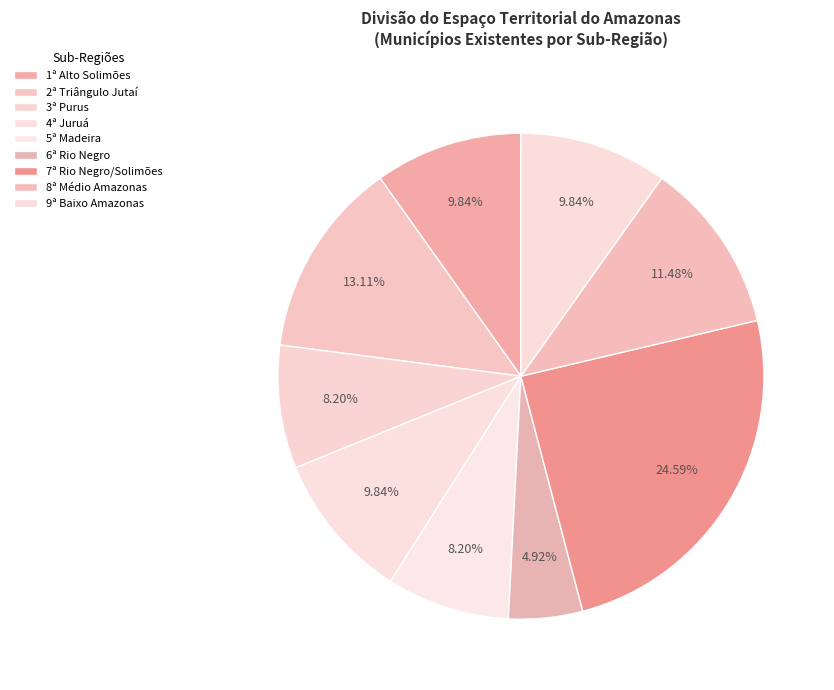

To the nearest percent, what is the difference between the largest and smallest slice percentages?

20%